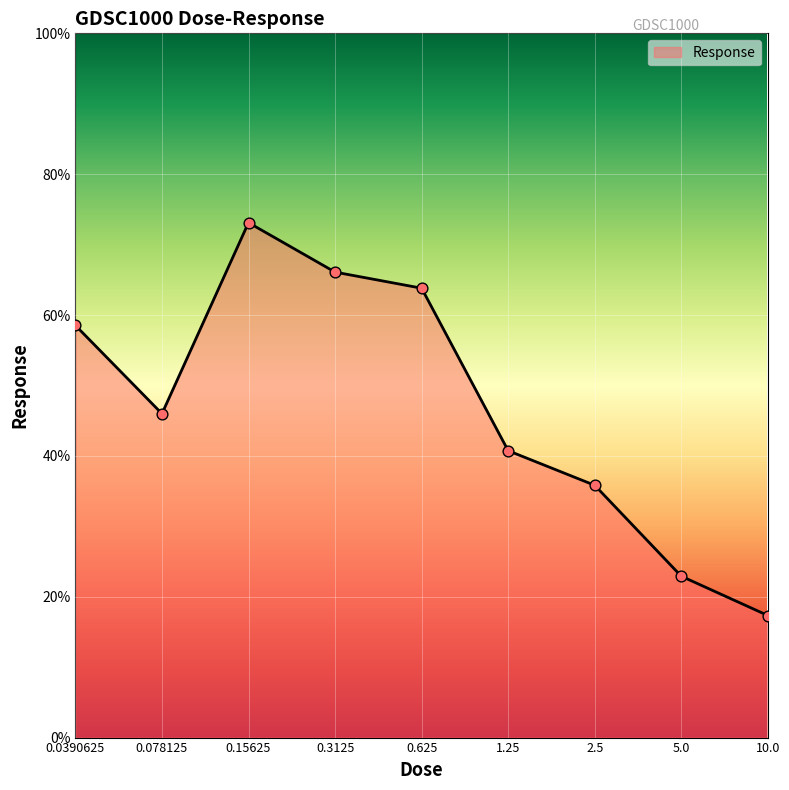

What is the smallest value displayed?

17.3